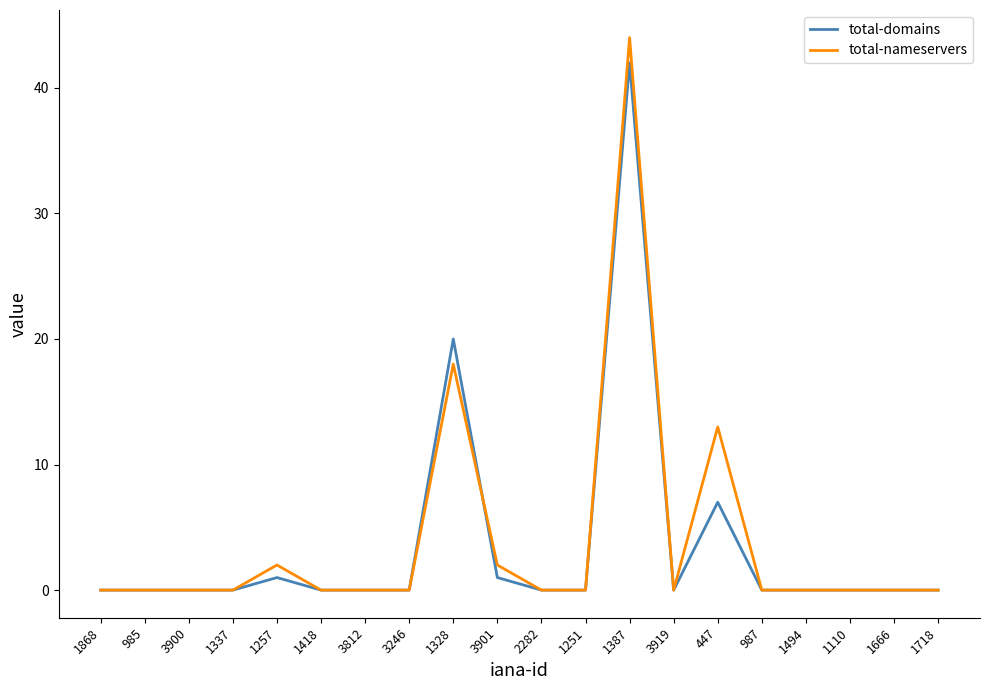

The value of total-nameservers at 1110 is 0. True or false?

True